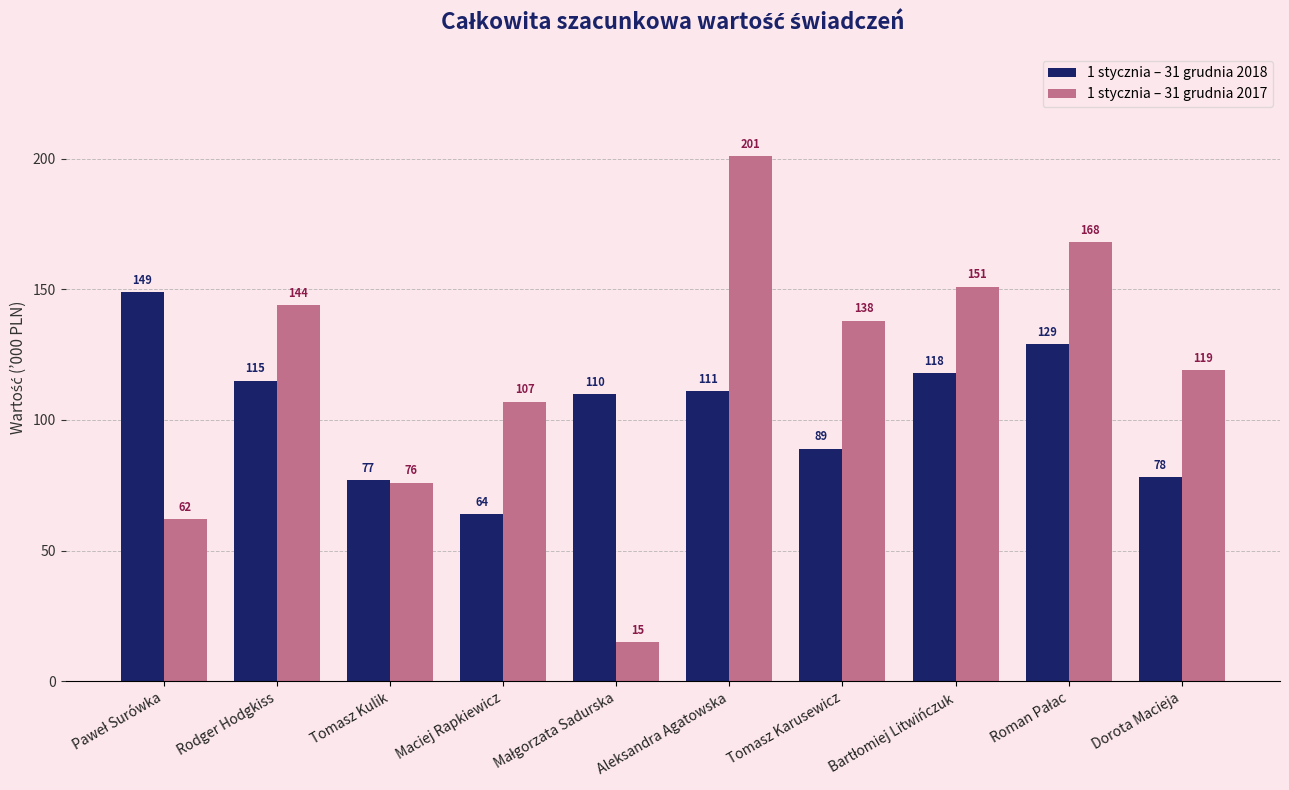

Which series has the largest total across all categories?

1 stycznia – 31 grudnia 2017